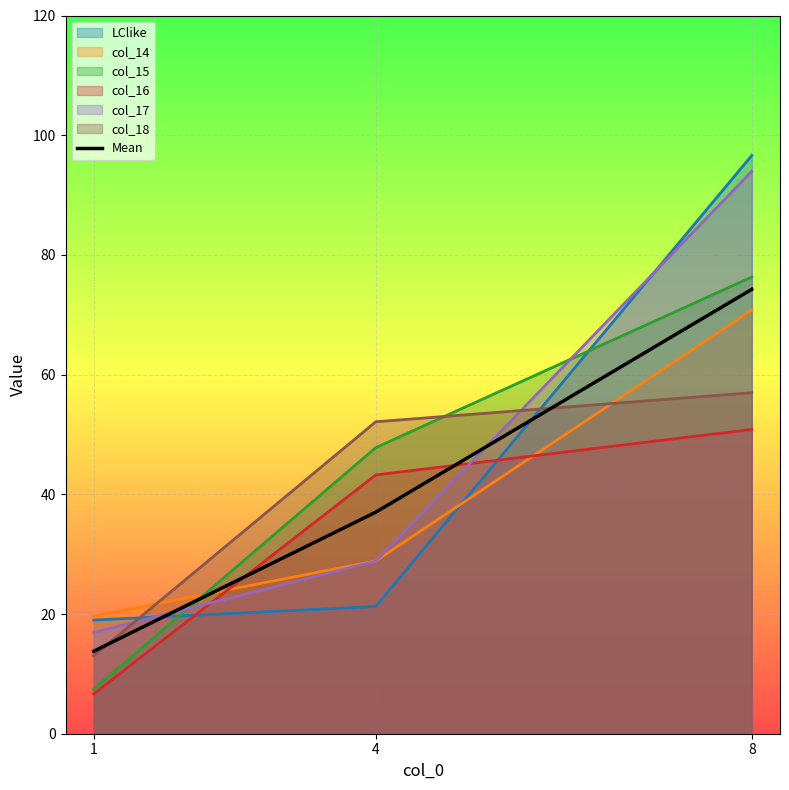

Where is the data nearest to the value 44?

4